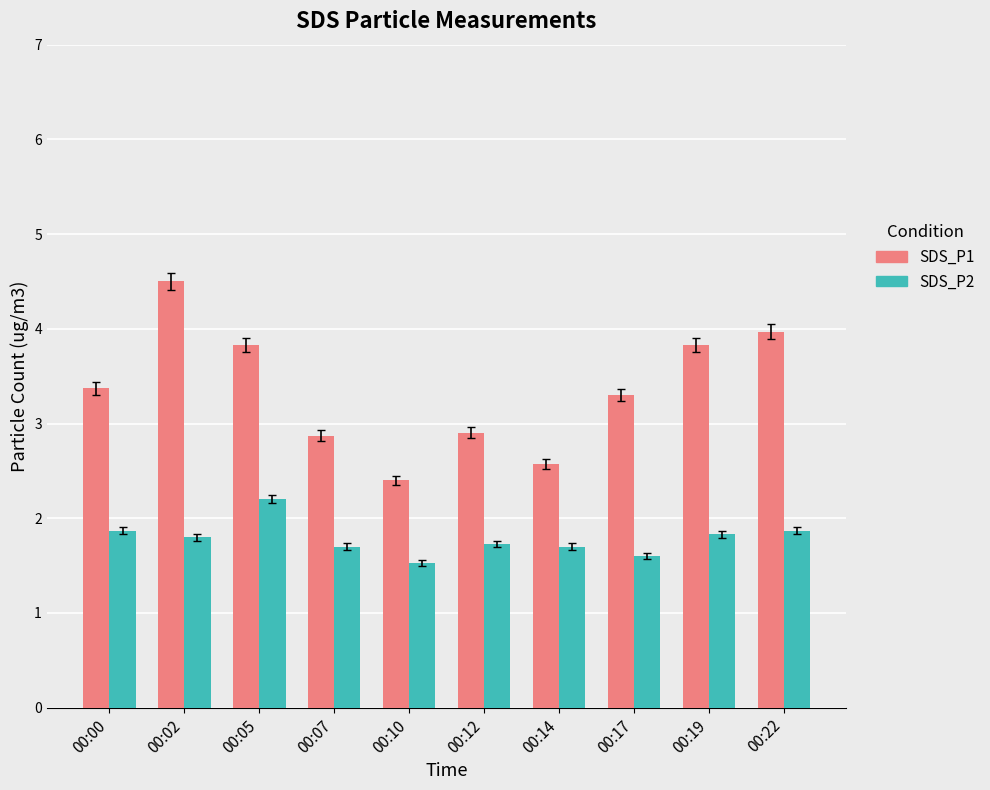

Are the bars horizontal?

No